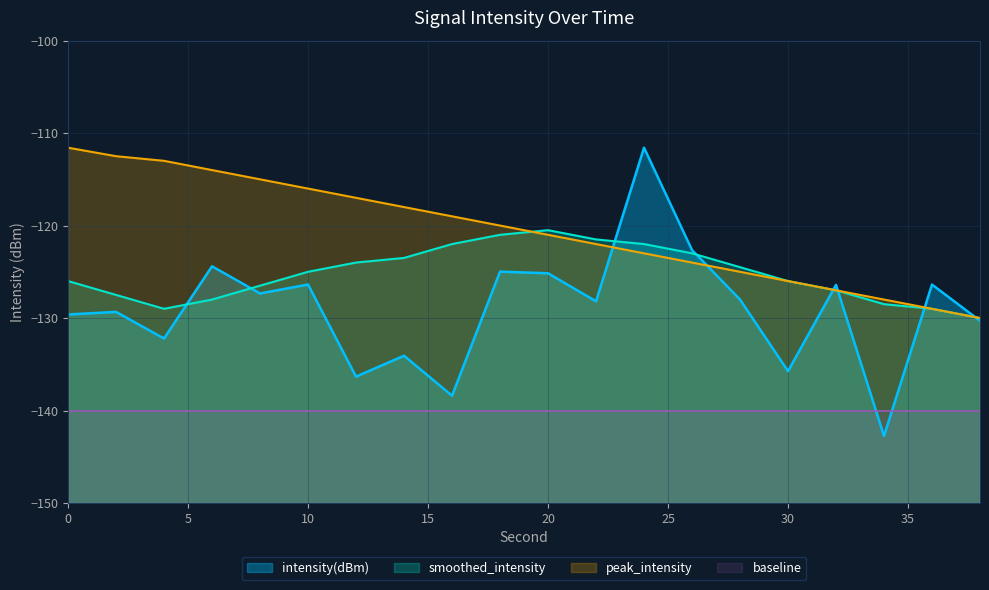

How many values in the intensity(dBm) series exceed -127?

8